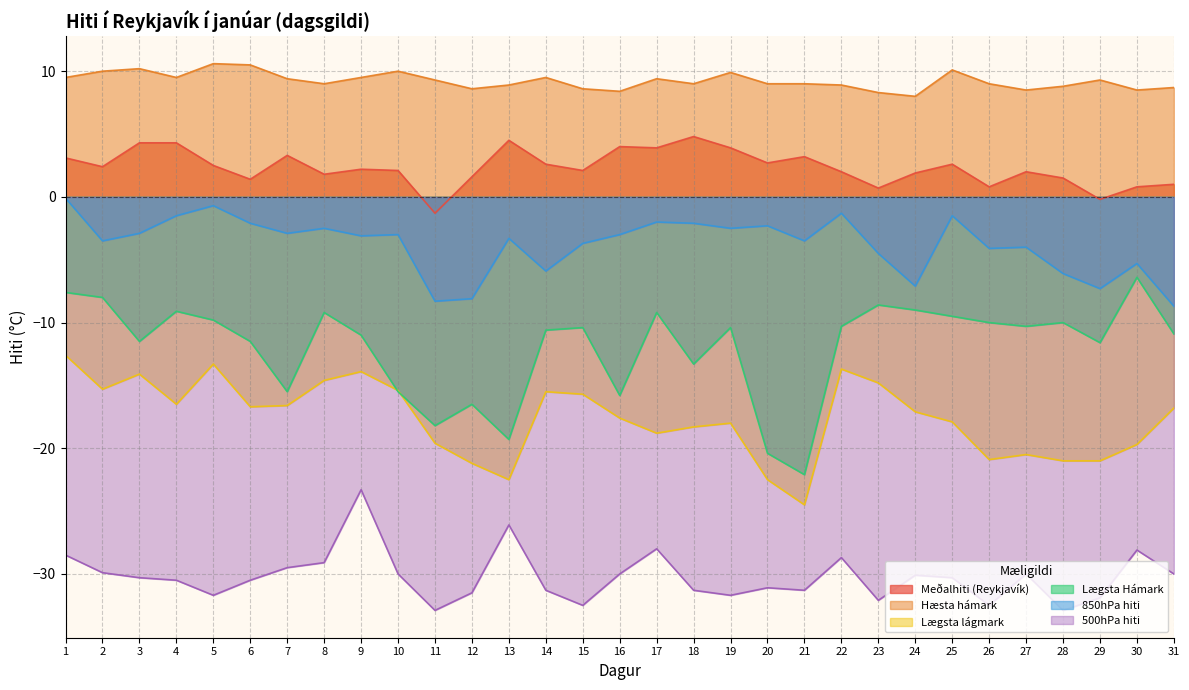

What is the highest value of the 500hPa hiti series?

-23.3